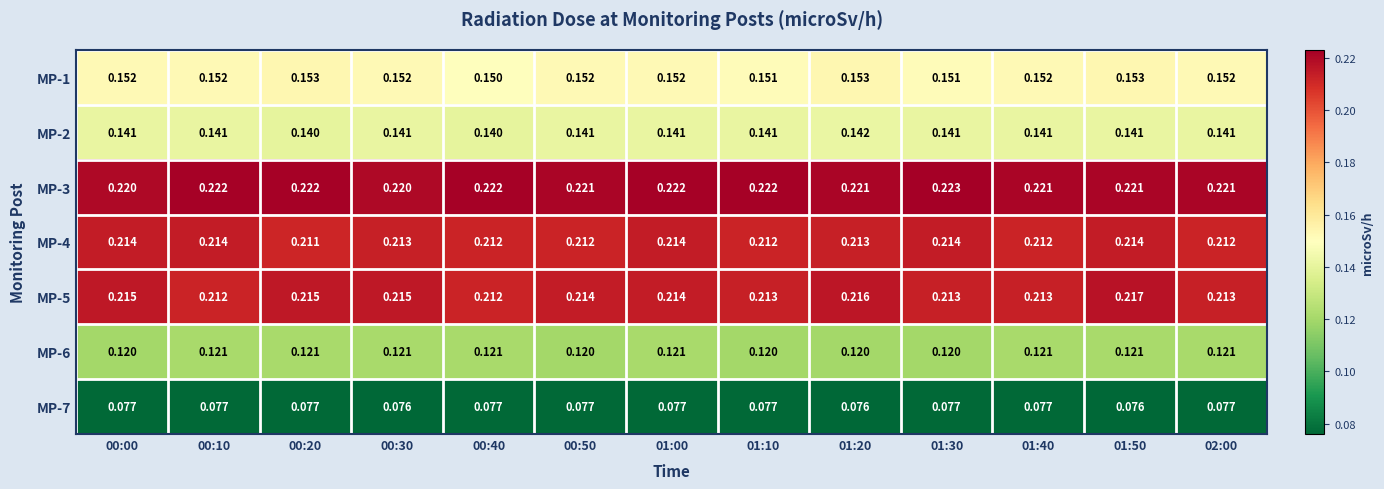

Is the value of MP-5 at 01:30 greater than the value of MP-7 at 00:20?

Yes